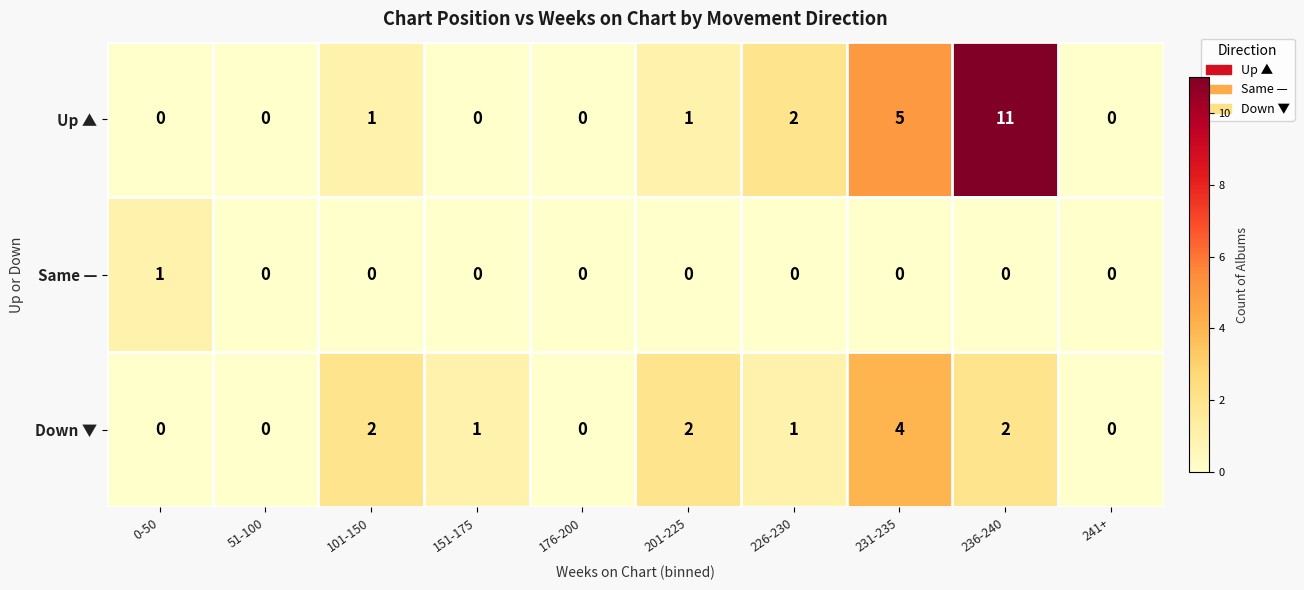

Count the number of categories in the chart.

10